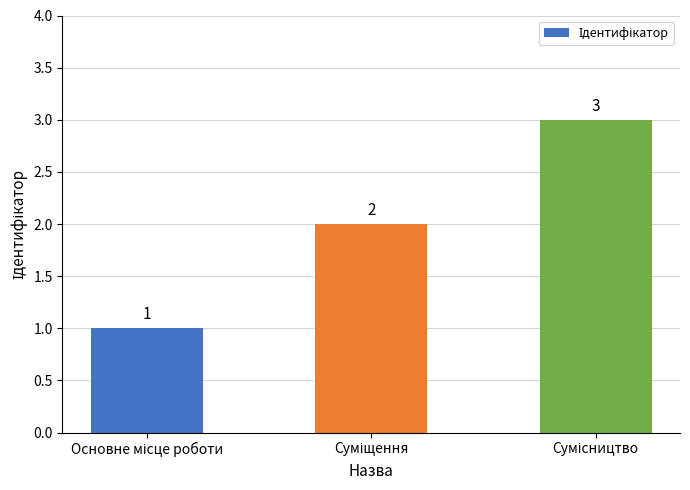

What is the sum of all values?

6